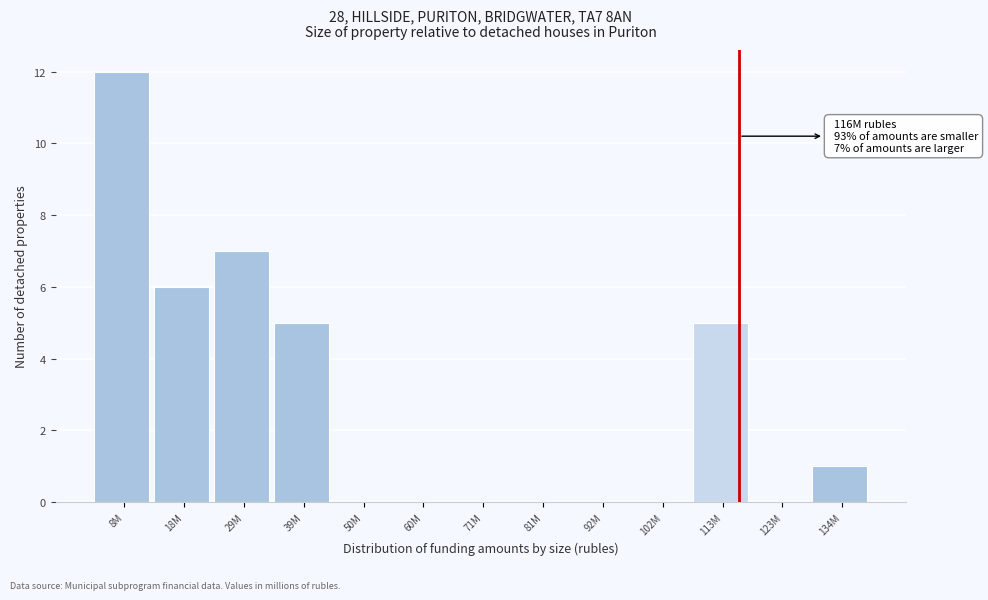

Reading left to right, list all the values displayed in this chart.

8M=12	18M=6	29M=7	39M=5	50M=0	60M=0	71M=0	81M=0	92M=0	102M=0	113M=5	123M=0	134M=1